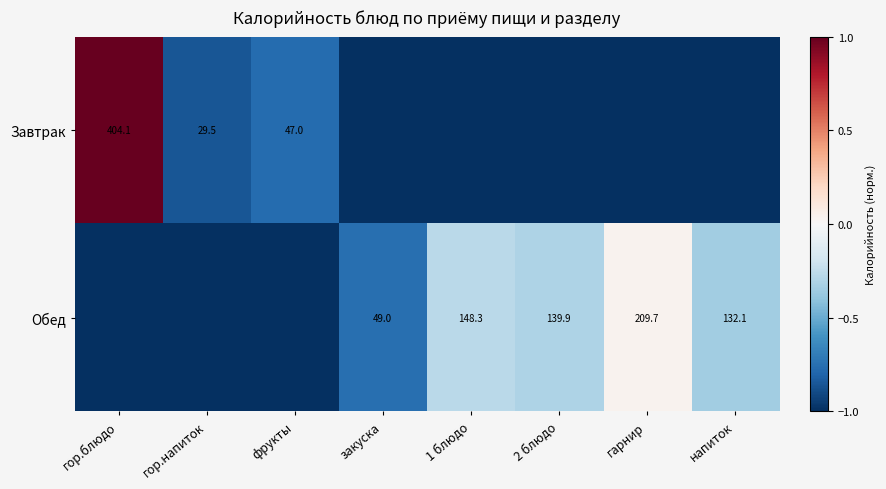

The value of Обед at 1 блюдо is 148.3. True or false?

True